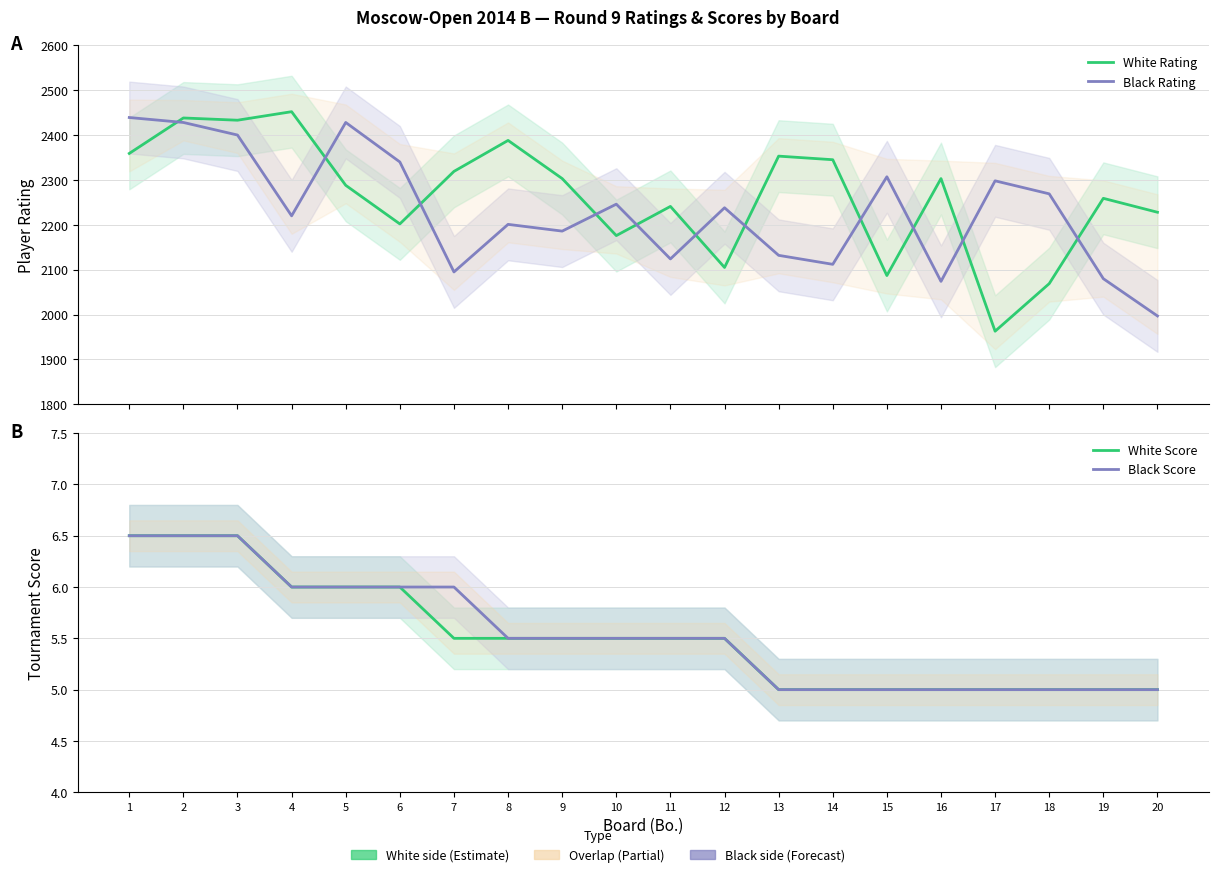

What is the value of the Black Score point at the 20th from the left?

5.0